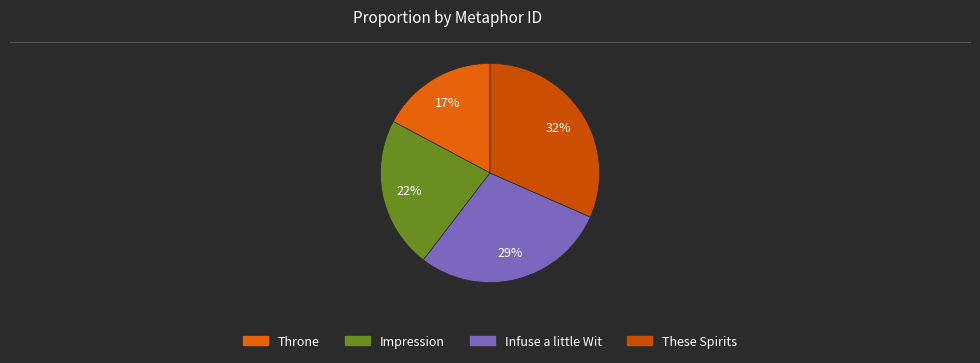

Count the number of slices in the pie.

4